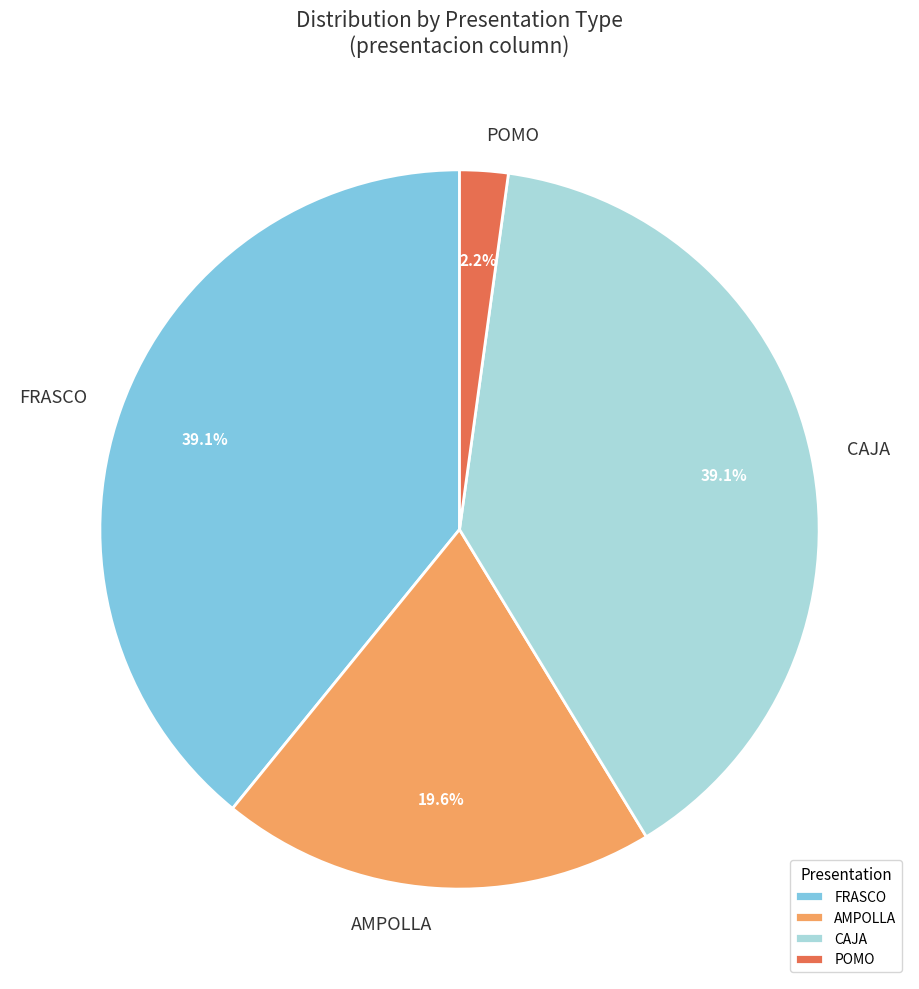

How much of the chart is everything except POMO?

97.8%